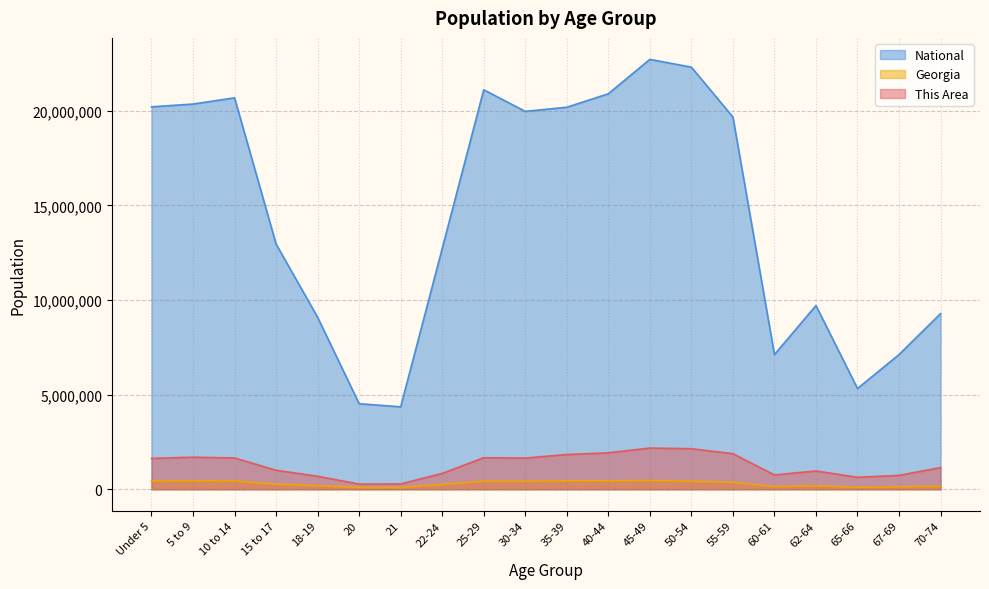

True or false: This Area has more than 2 points higher than both neighbors.

True